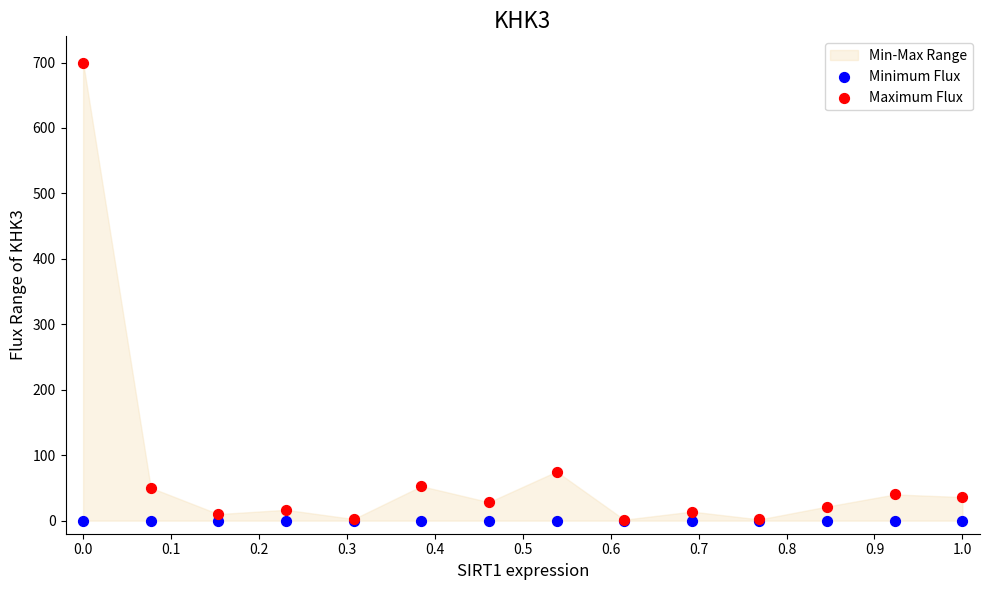

Which series has the widest spread of Y values?

Maximum Flux